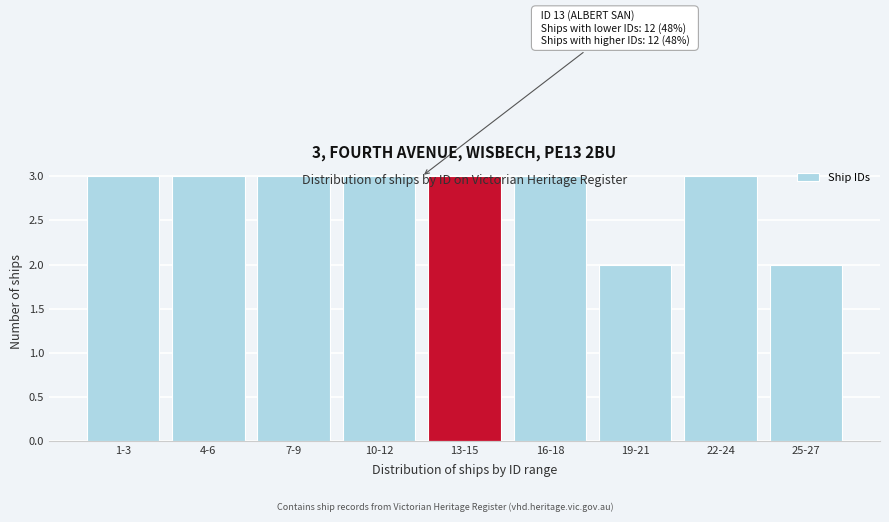

What is the label of the 7th bar from the right?

7-9